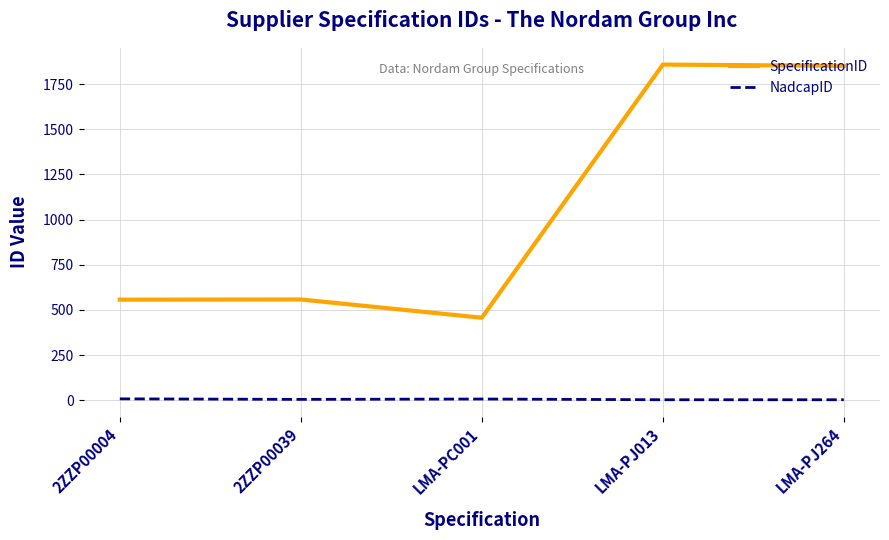

At which label is SpecificationID closest to 1157?

2ZZP00039